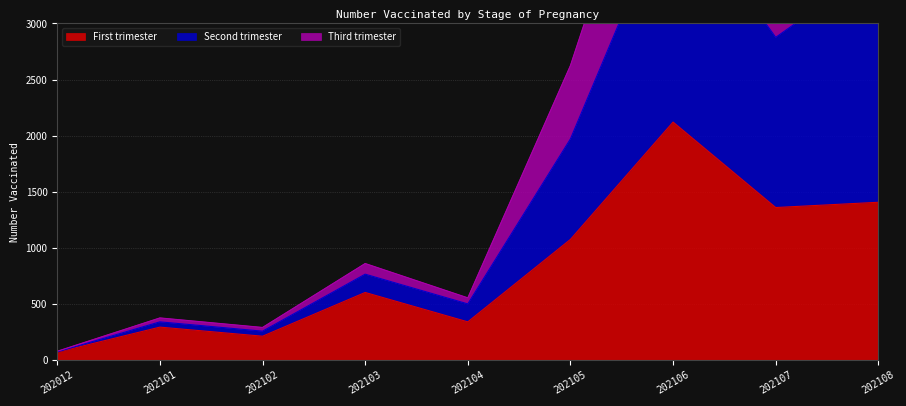

How many interior local peaks does the Second trimester series have?

3